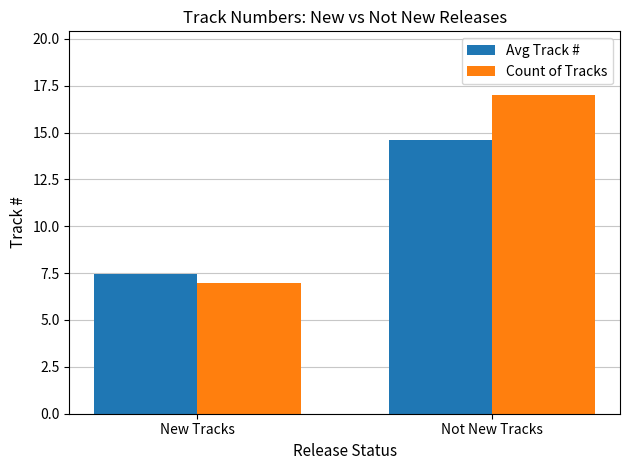

What is the greatest value displayed?

17.0